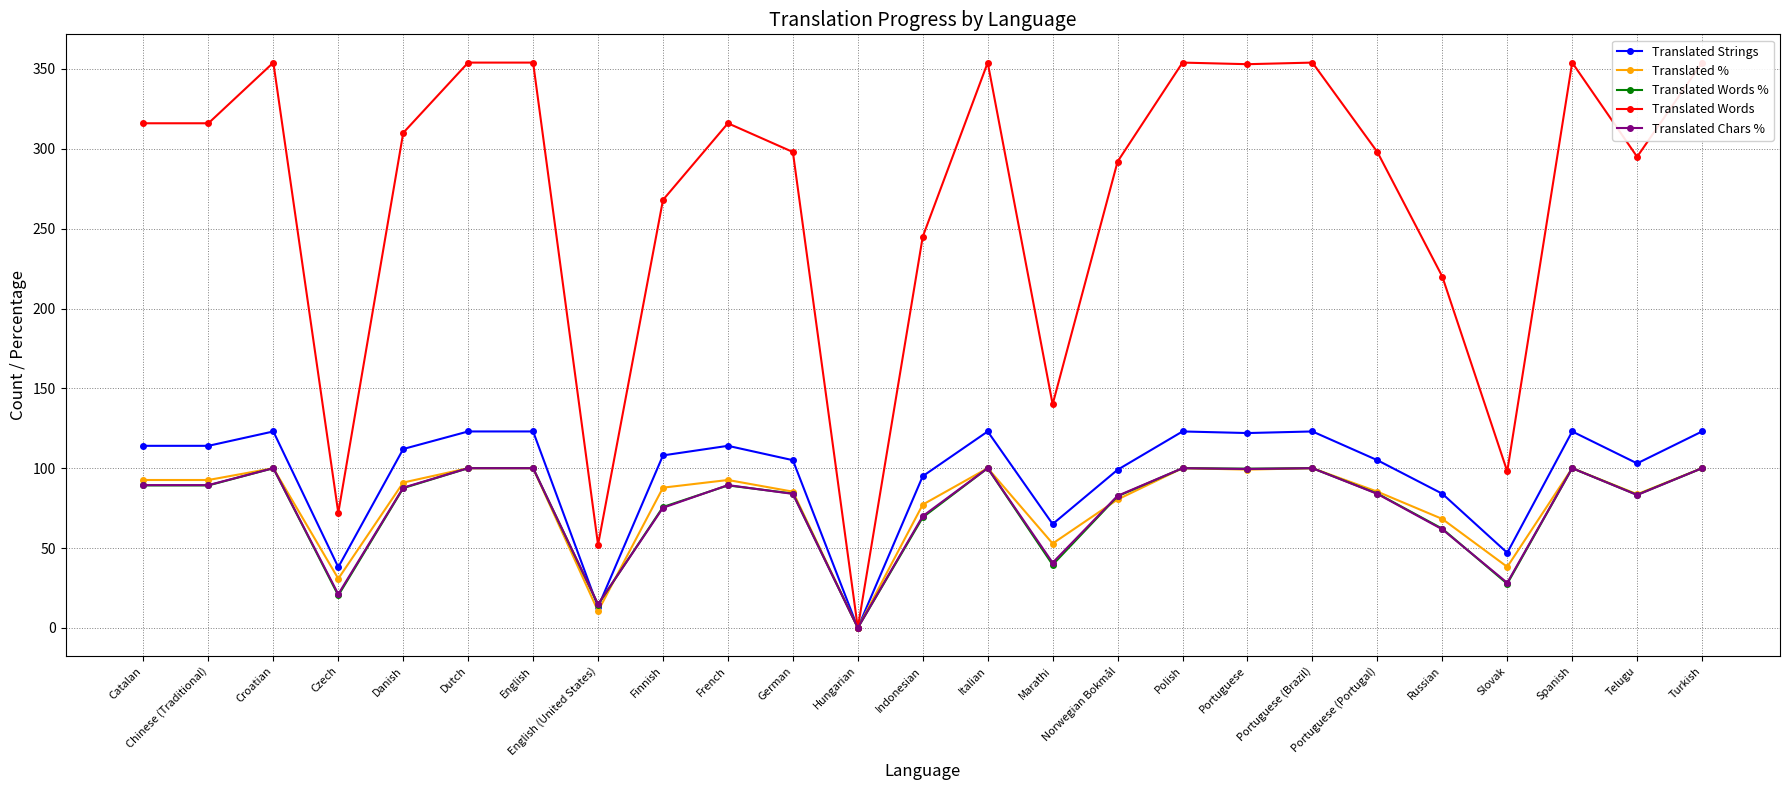

How many values in the Translated Words % series exceed 87?

13